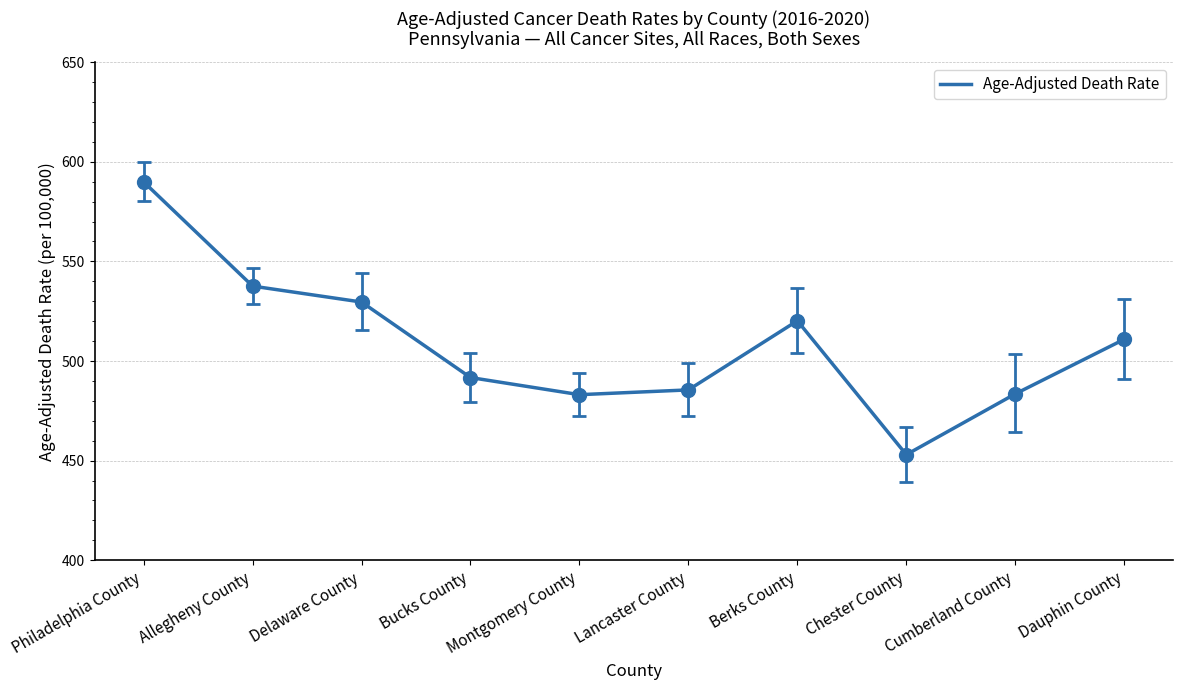

What is the difference between the maximum and minimum values?

136.9